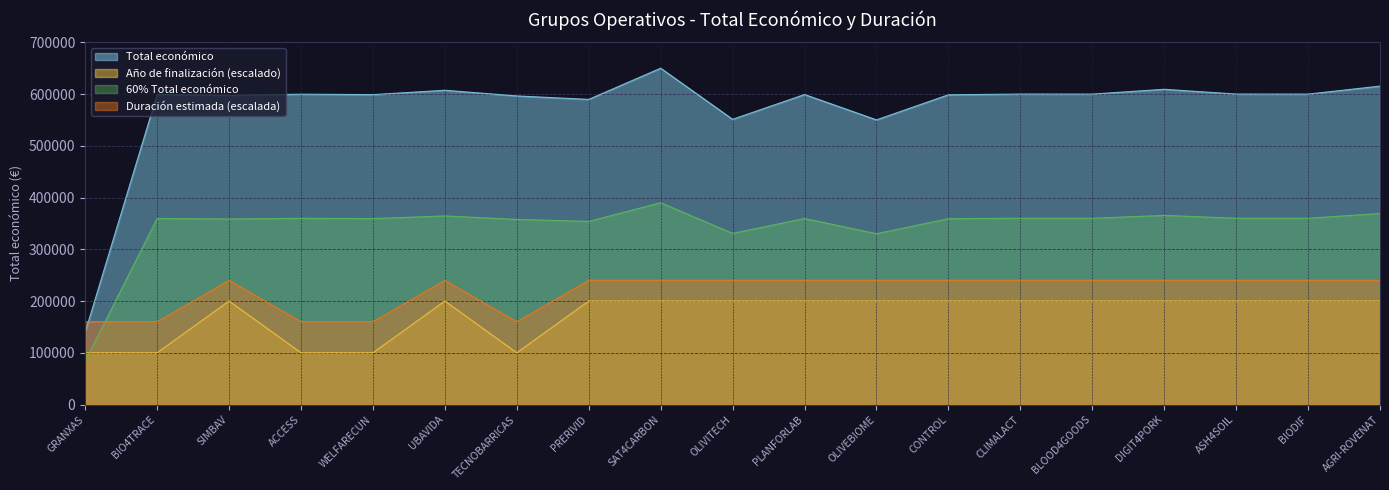

The value of 60% Total económico at SIMBAV is 358590.6. True or false?

True